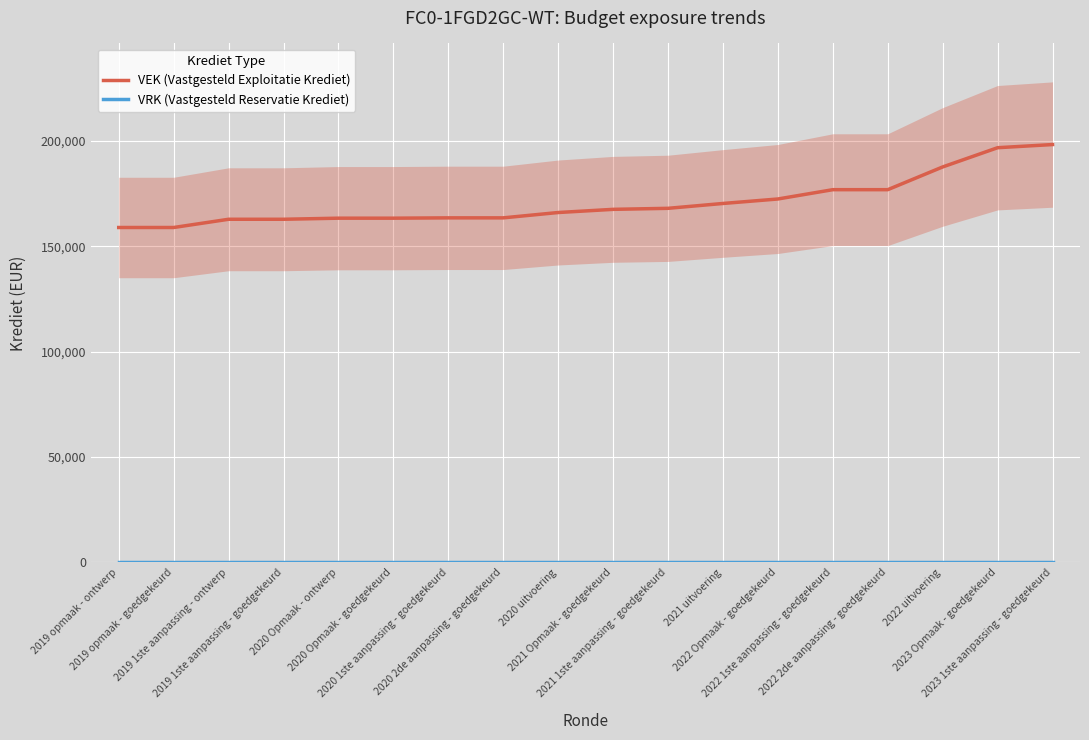

What is the label of the 4th point from the right?

2022 2de aanpassing - goedgekeurd